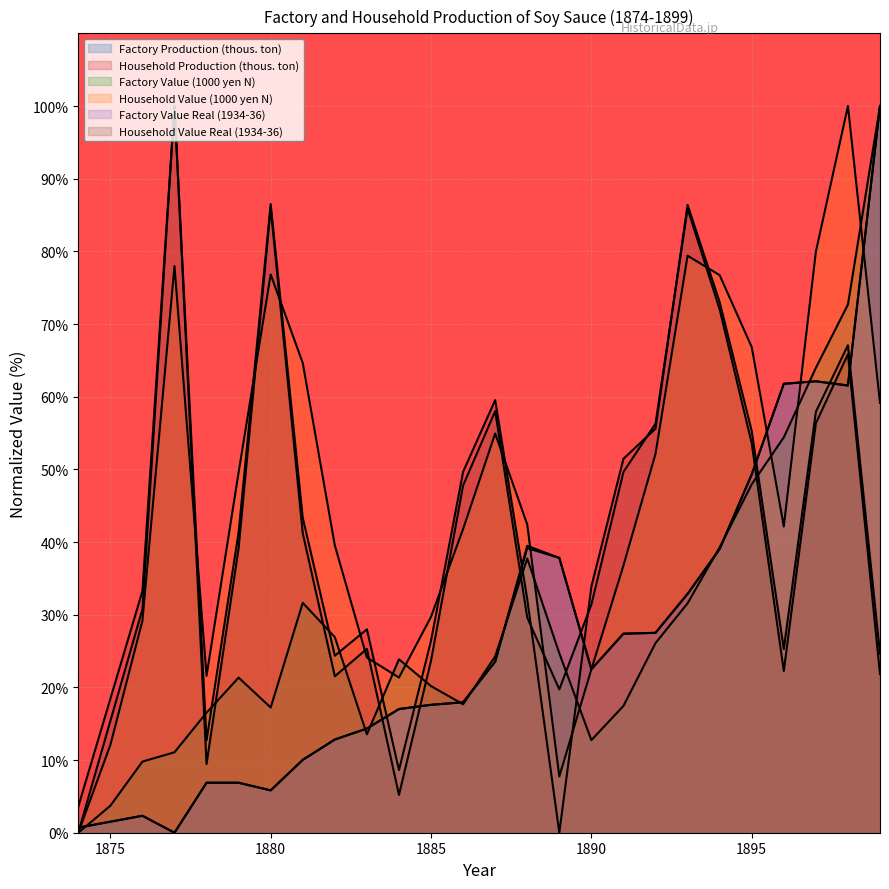

What are all the series names shown in the legend?

Factory Production (thous. ton), Household Production (thous. ton), Factory Value (1000 yen N), Household Value (1000 yen N), Factory Value Real (1934-36), Household Value Real (1934-36)